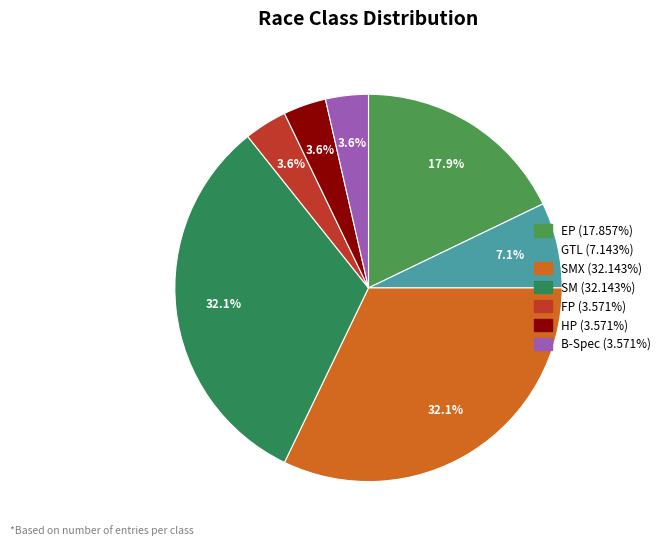

How many slices are in this pie chart?

7